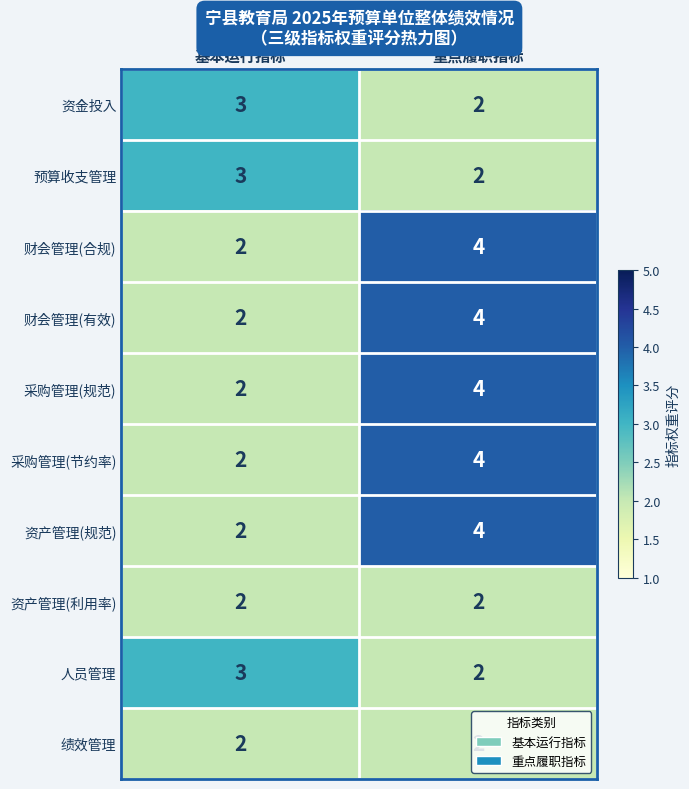

At which category is the sum across all series the highest?

重点履职指标